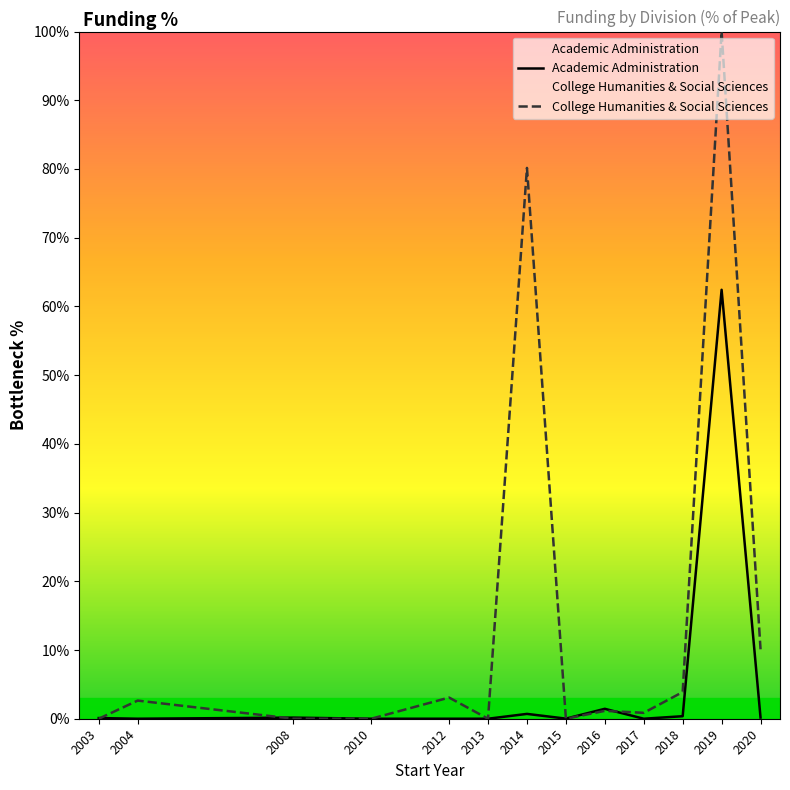

Reading left to right, what are all the values shown in this chart?

Academic Administration: 0.1	0.0	0.2	0.0	0.0	0.0	0.7	0.0	1.4	0.0	0.4	62.4	0.2
College Humanities & Social Sciences: 0.0	2.6	0.0	0.0	3.1	0.0	80.2	0.0	1.1	0.9	3.9	100.0	10.1